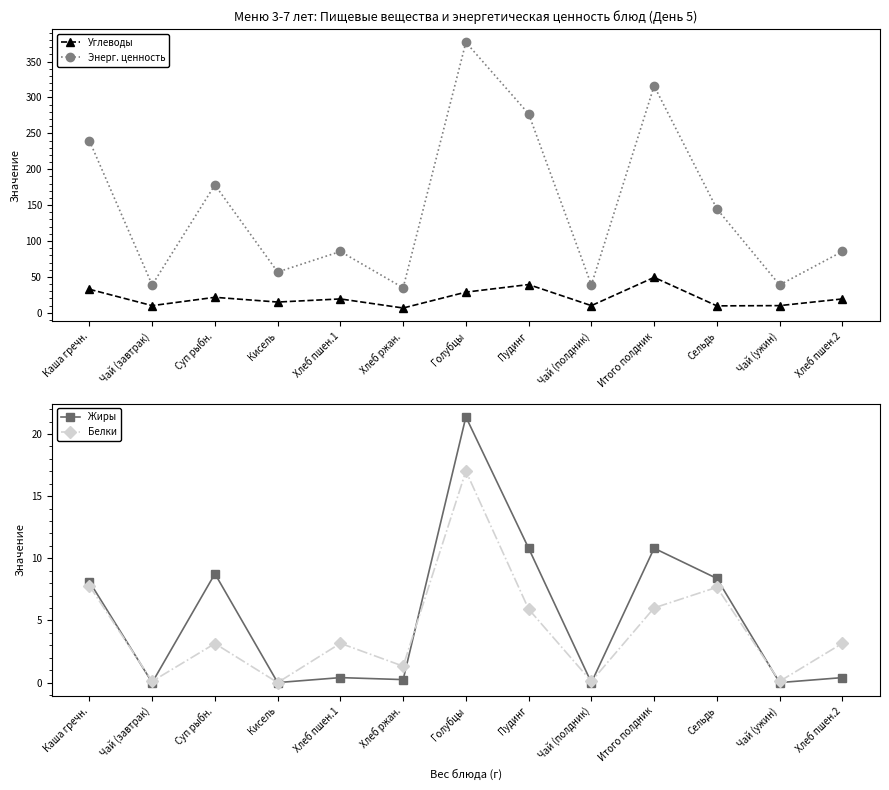

Reading right to left, transcribe all the data shown in this chart.

Углеводы: Хлеб пшен.2=19.3	Чай (ужин)=10.0	Сельдь=9.7	Итого полдник=49.4	Чай (полдник)=10.0	Пудинг=39.4	Голубцы=28.8	Хлеб ржан.=6.7	Хлеб пшен.1=19.3	Кисель=15.0	Суп рыбн.=21.6	Чай (завтрак)=10.0	Каша гречн.=32.8
Энерг. ценность: Хлеб пшен.2=85.4	Чай (ужин)=38.9	Сельдь=144.8	Итого полдник=316.1	Чай (полдник)=38.9	Пудинг=277.2	Голубцы=376.9	Хлеб ржан.=34.8	Хлеб пшен.1=85.4	Кисель=56.8	Суп рыбн.=178.2	Чай (завтрак)=38.9	Каша гречн.=239.7
Жиры: Хлеб пшен.2=0.4	Чай (ужин)=0.0	Сельдь=8.4	Итого полдник=10.8	Чай (полдник)=0.0	Пудинг=10.8	Голубцы=21.4	Хлеб ржан.=0.2	Хлеб пшен.1=0.4	Кисель=0.0	Суп рыбн.=8.8	Чай (завтрак)=0.0	Каша гречн.=8.1
Белки: Хлеб пшен.2=3.2	Чай (ужин)=0.1	Сельдь=7.7	Итого полдник=6.0	Чай (полдник)=0.1	Пудинг=5.9	Голубцы=17.0	Хлеб ржан.=1.3	Хлеб пшен.1=3.2	Кисель=0.0	Суп рыбн.=3.1	Чай (завтрак)=0.1	Каша гречн.=7.8